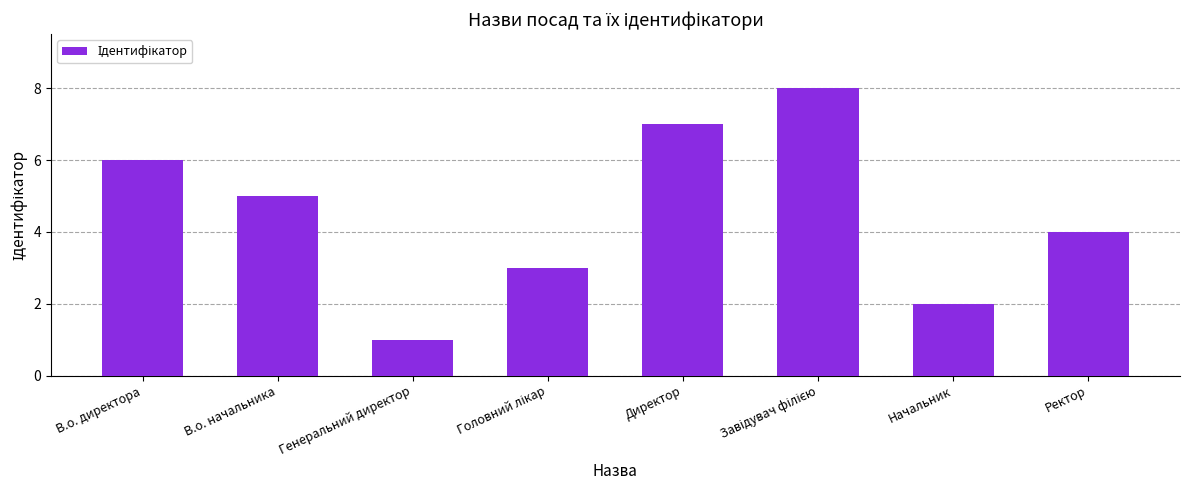

At which category does the chart reach its minimum across all series?

Генеральний директор